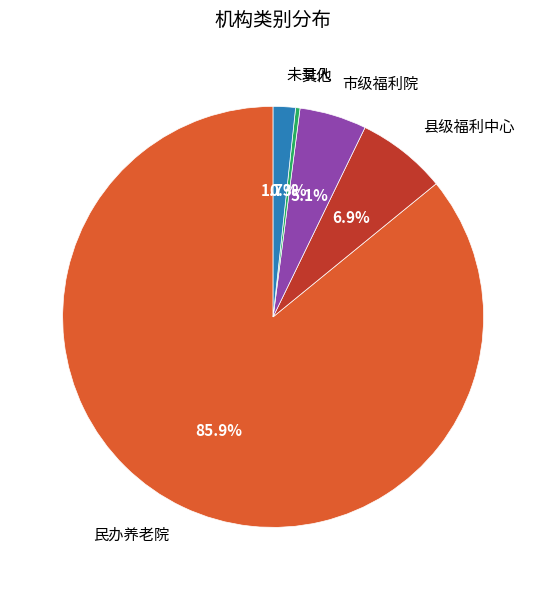

Approximately how many times larger is the value at 市级福利院 compared to 未录入?

3.0